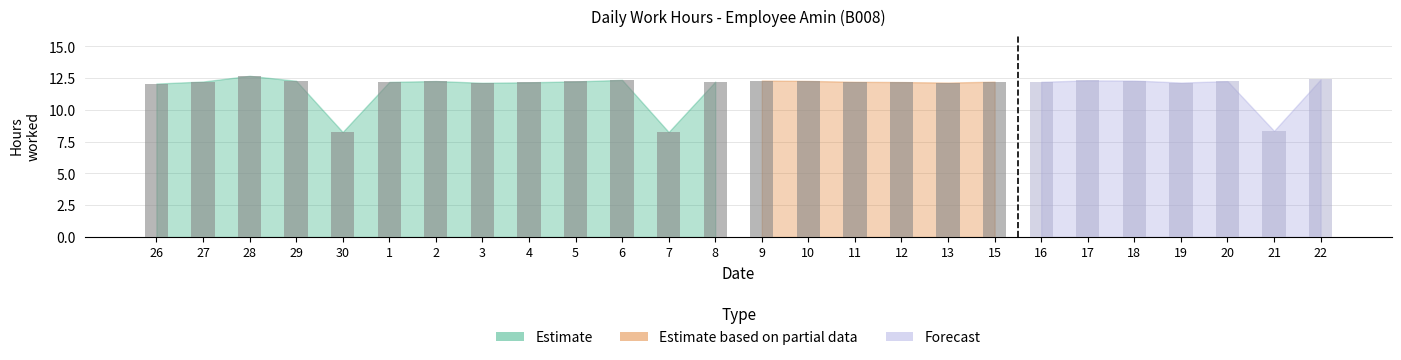

What is the label of the 15th bar from the left?

10